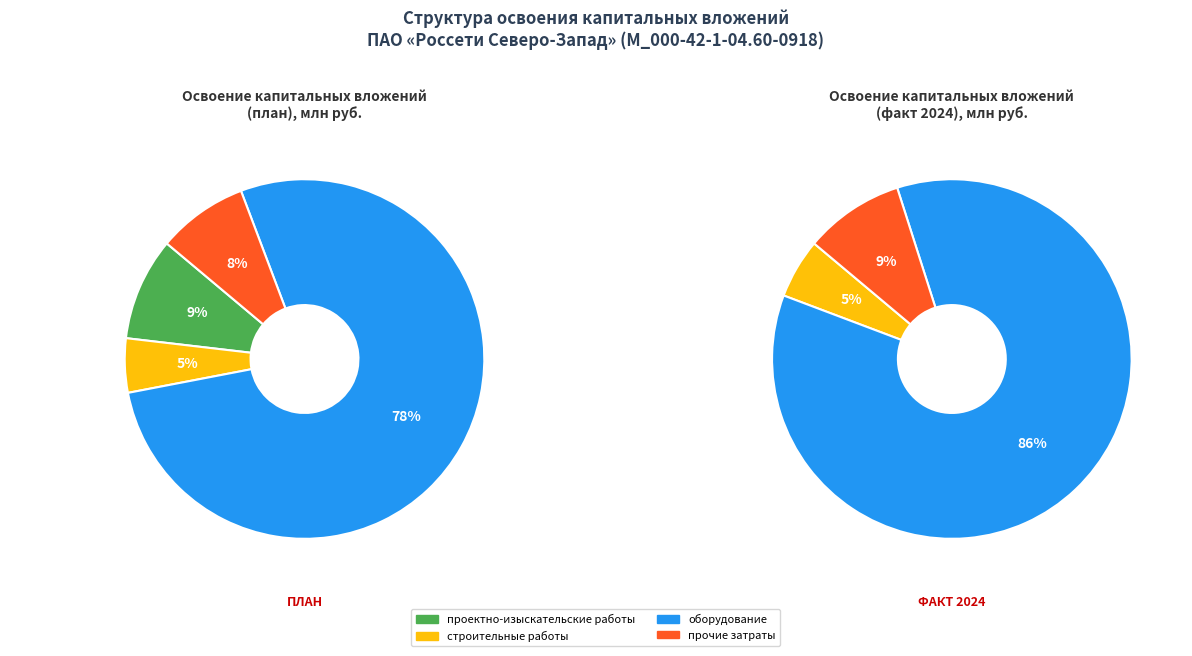

True or false: оборудование accounts for 78% of the total.

True